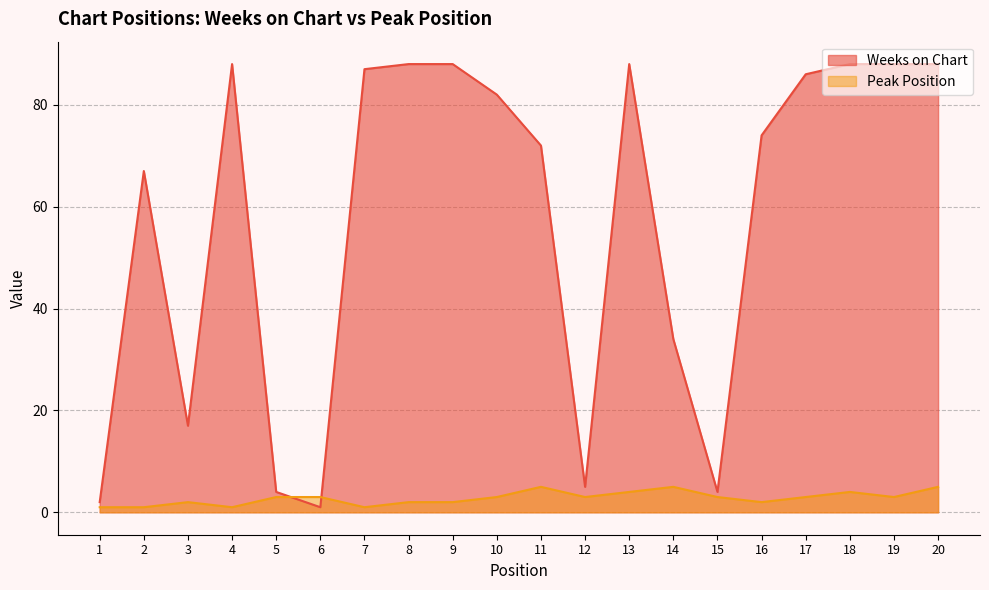

At 20, list the series in order from largest to smallest.

Weeks on Chart, Peak Position